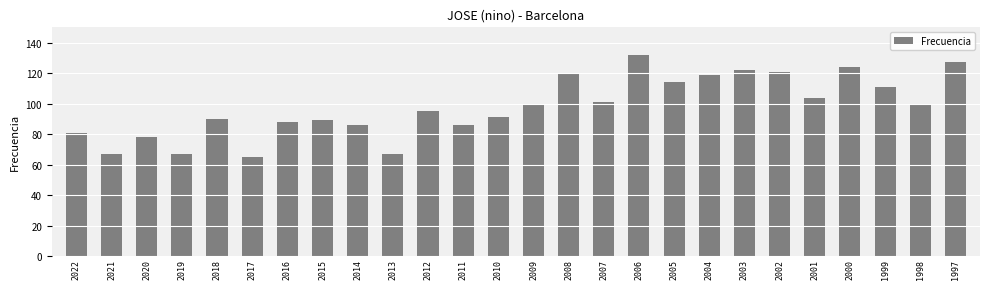

Which category has the lowest value across all series?

2017